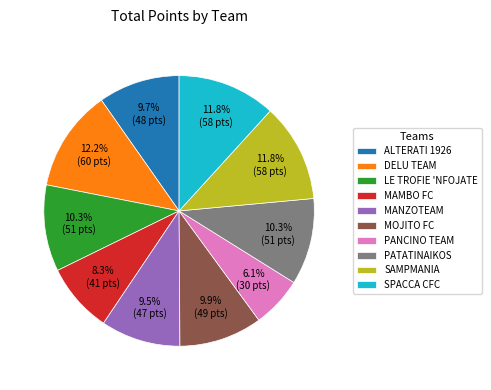

True or false: SPACCA CFC accounts for 24% of the total.

False